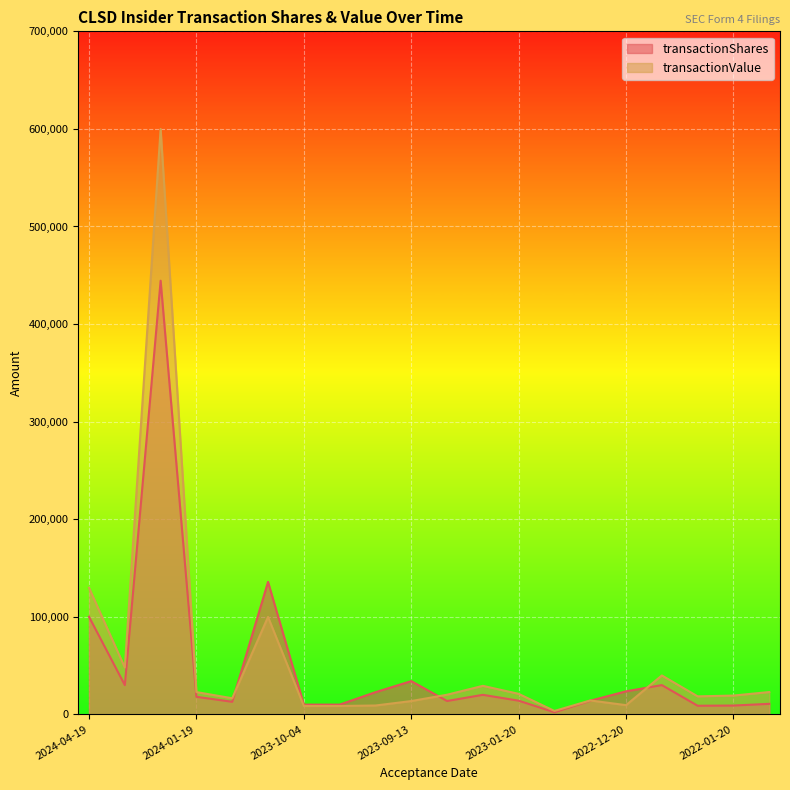

What is the label of the 5th point from the right?

2022-12-20